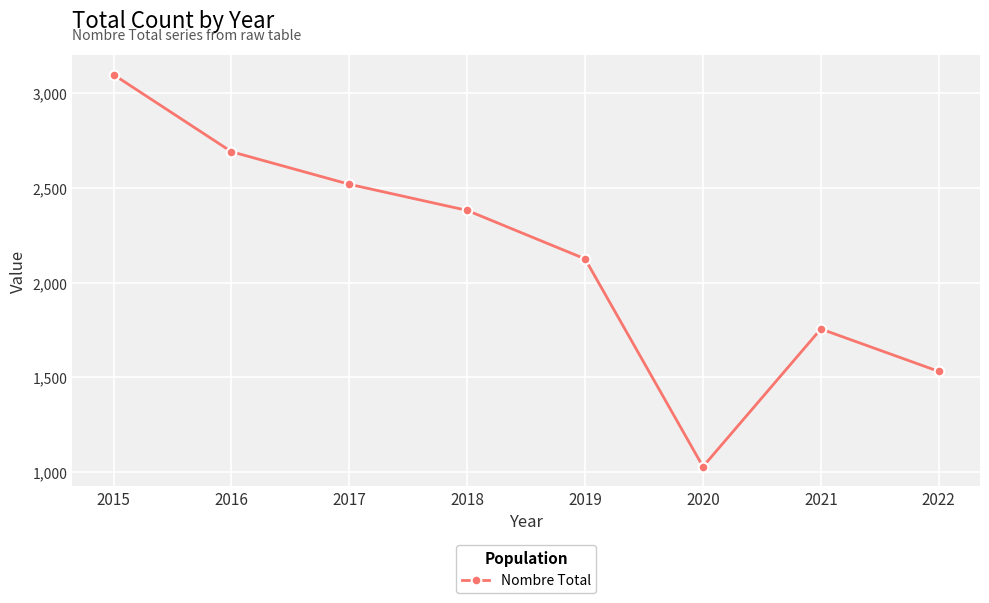

What is the difference between the maximum and second lowest values?

1567